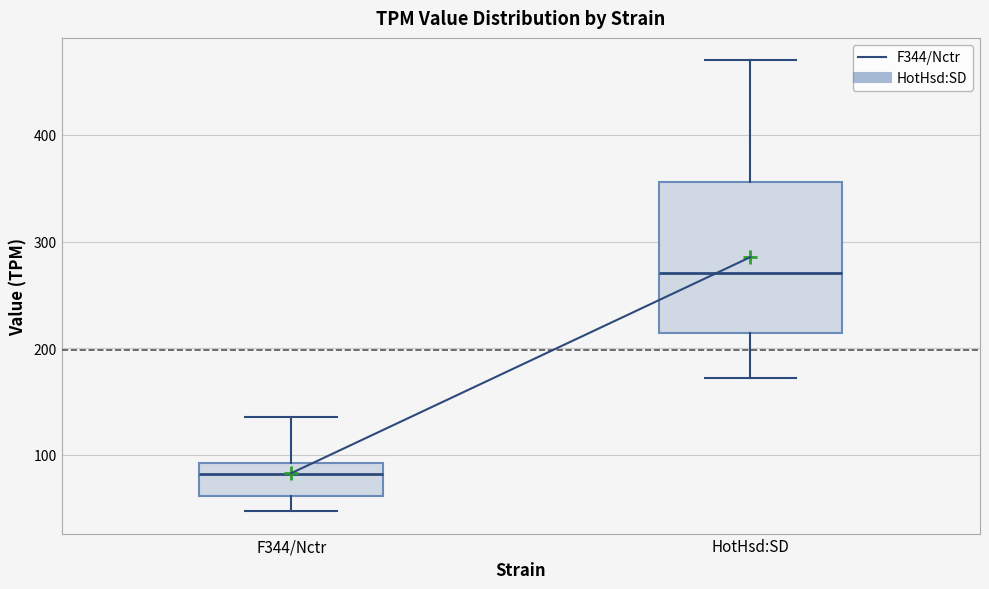

Which box is the tallest, from its lower edge to its upper edge?

HotHsd:SD